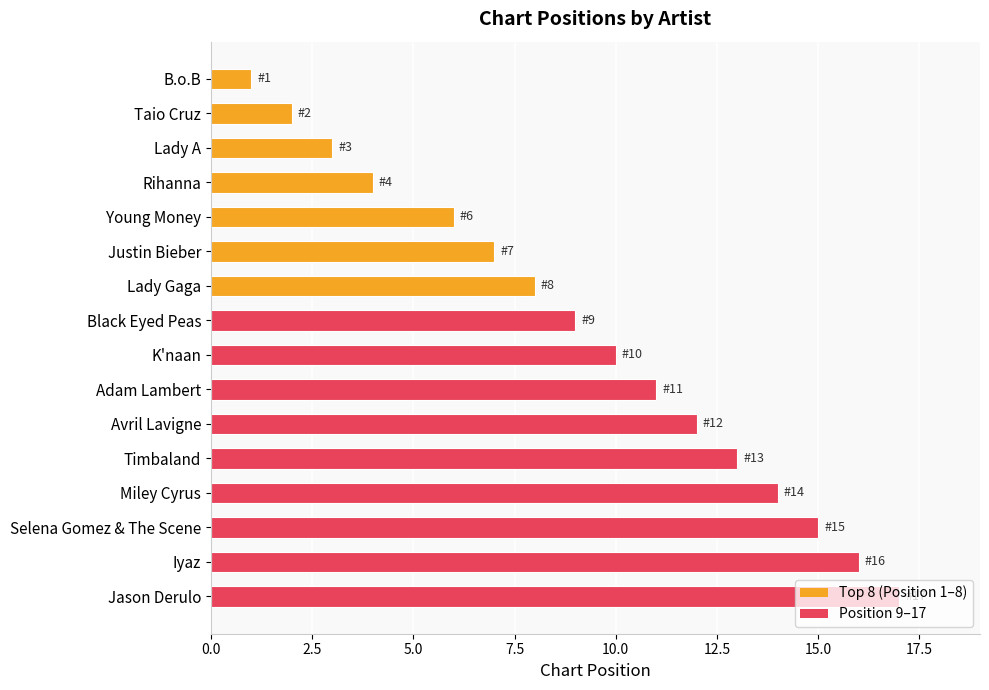

List the labels in order of value, smallest first.

B.o.B, Taio Cruz, Lady A, Rihanna, Young Money, Justin Bieber, Lady Gaga, Black Eyed Peas, K'naan, Adam Lambert, Avril Lavigne, Timbaland, Miley Cyrus, Selena Gomez & The Scene, Iyaz, Jason Derulo